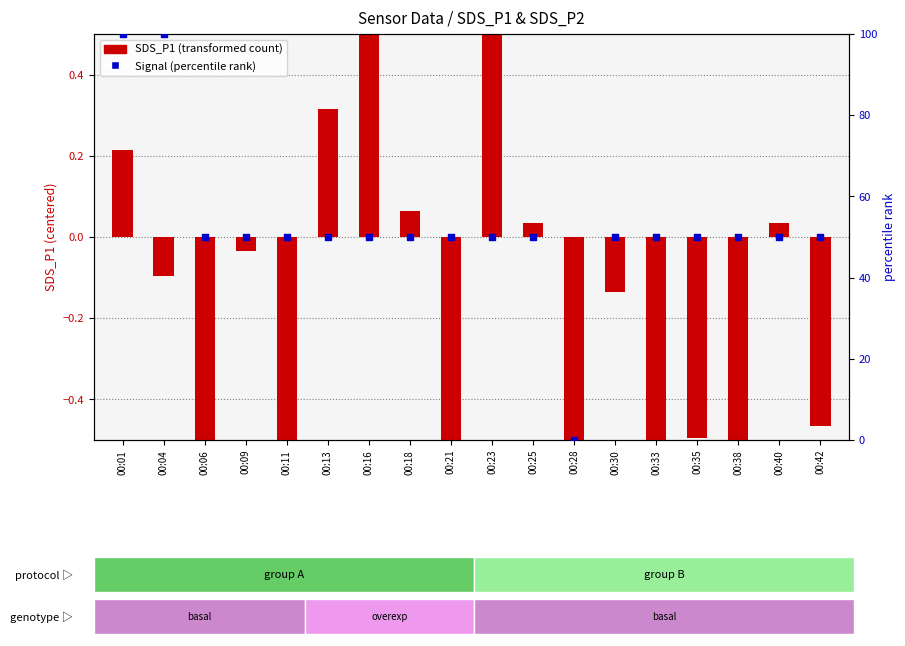

Which series has the largest total across all categories?

Signal (percentile rank)